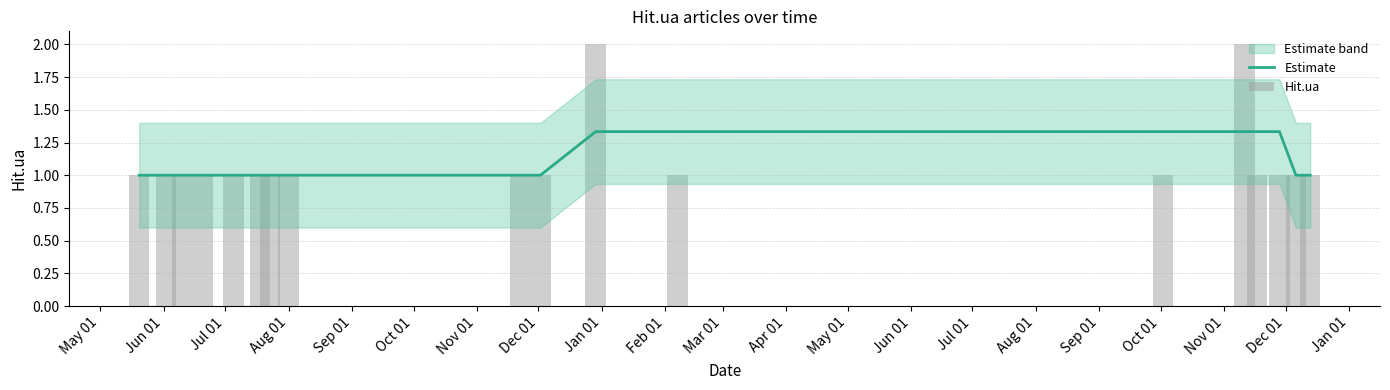

What is the lowest value of the Estimate series?

1.0